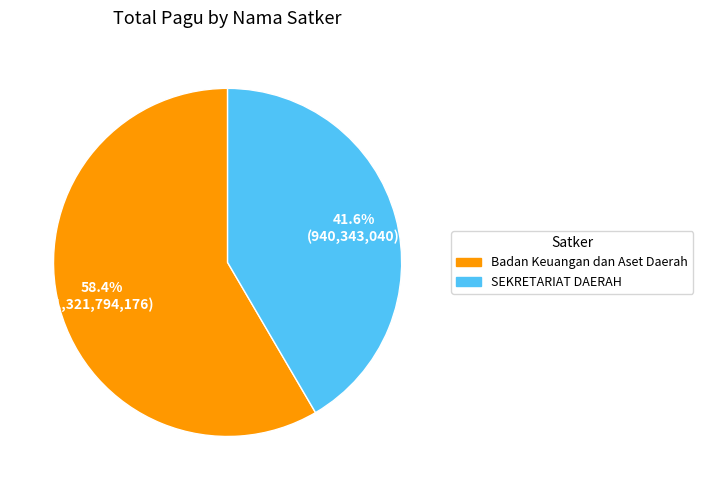

Is there a majority slice in this chart?

Yes